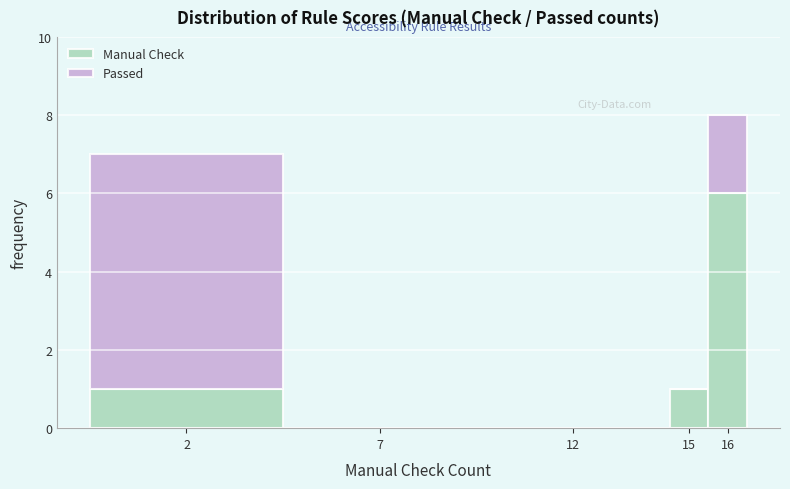

Reading left to right, transcribe the values for Manual Check.

2=1	7=0	12=0	15=1	16=6